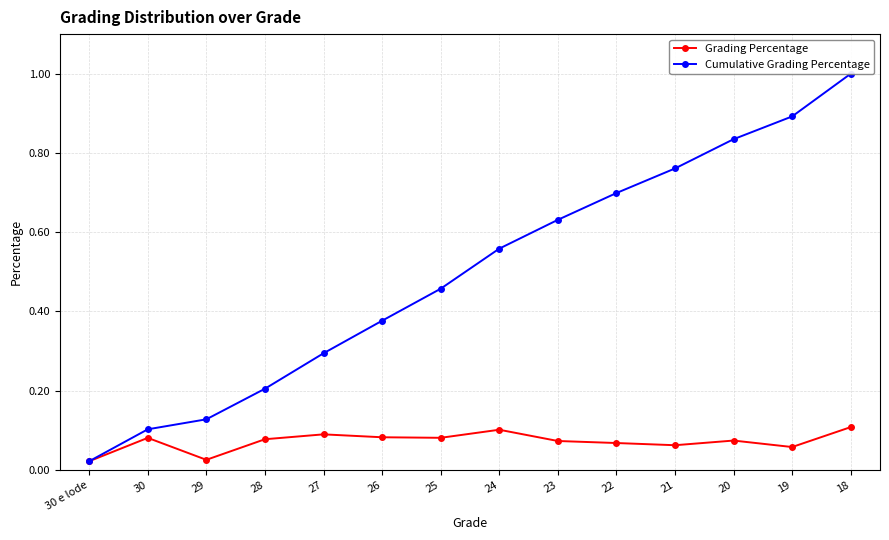

What is the average value of the Cumulative Grading Percentage series?

0.5